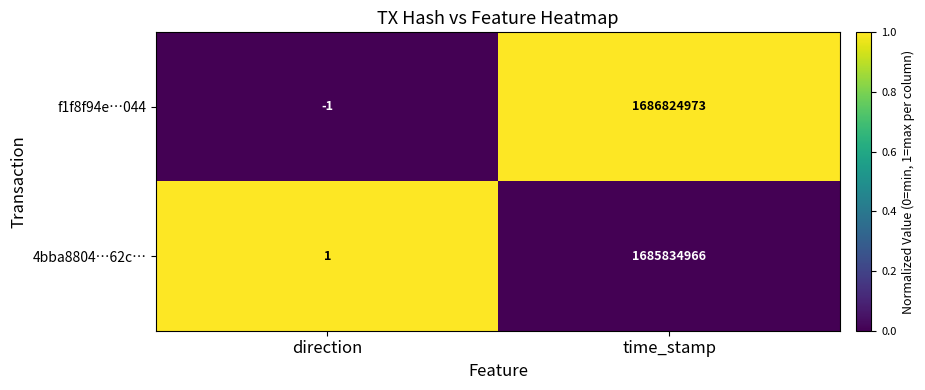

True or false: f1f8f94e…044 has a value of 2847382345 at time_stamp.

False